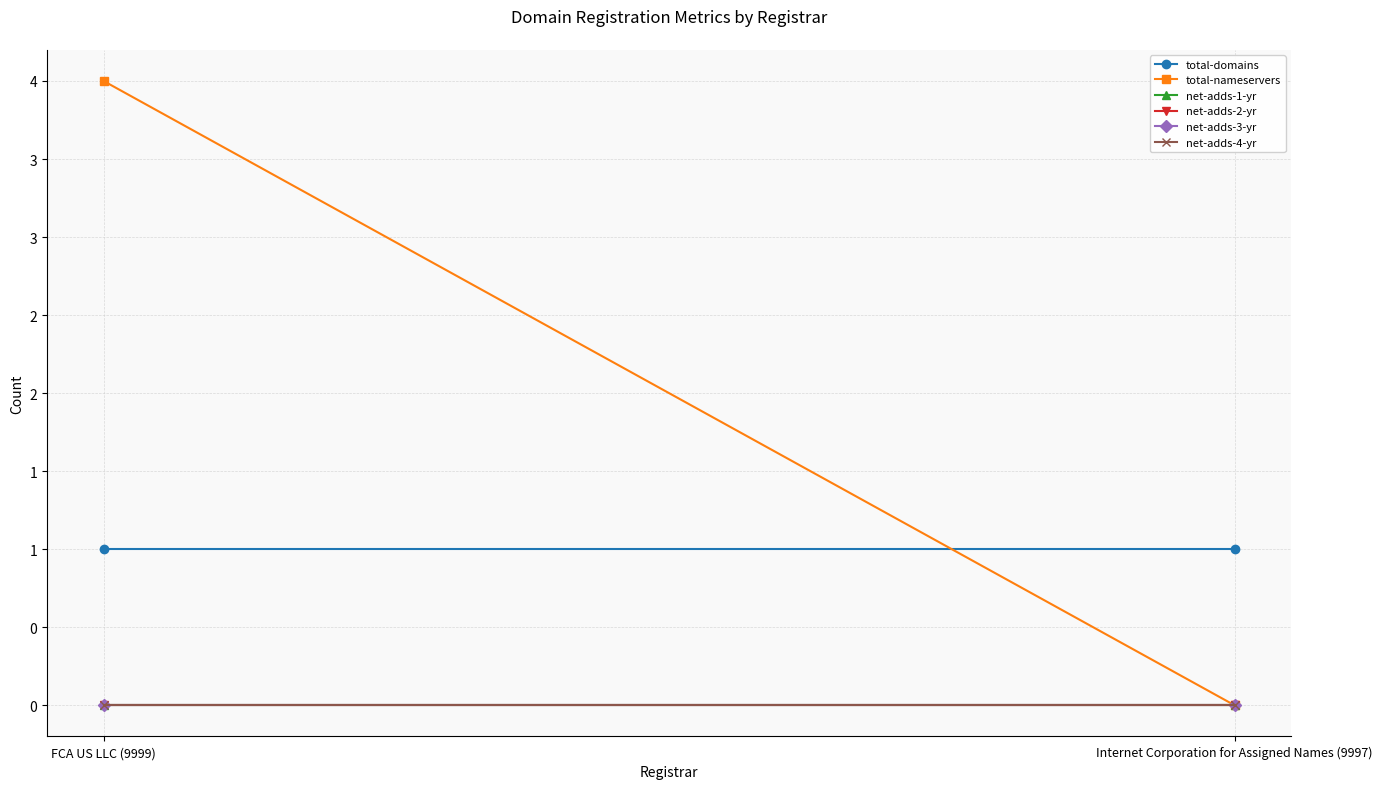

Which has a higher value, FCA US LLC (9999) or Internet Corporation for Assigned Names (9997)?

FCA US LLC (9999)